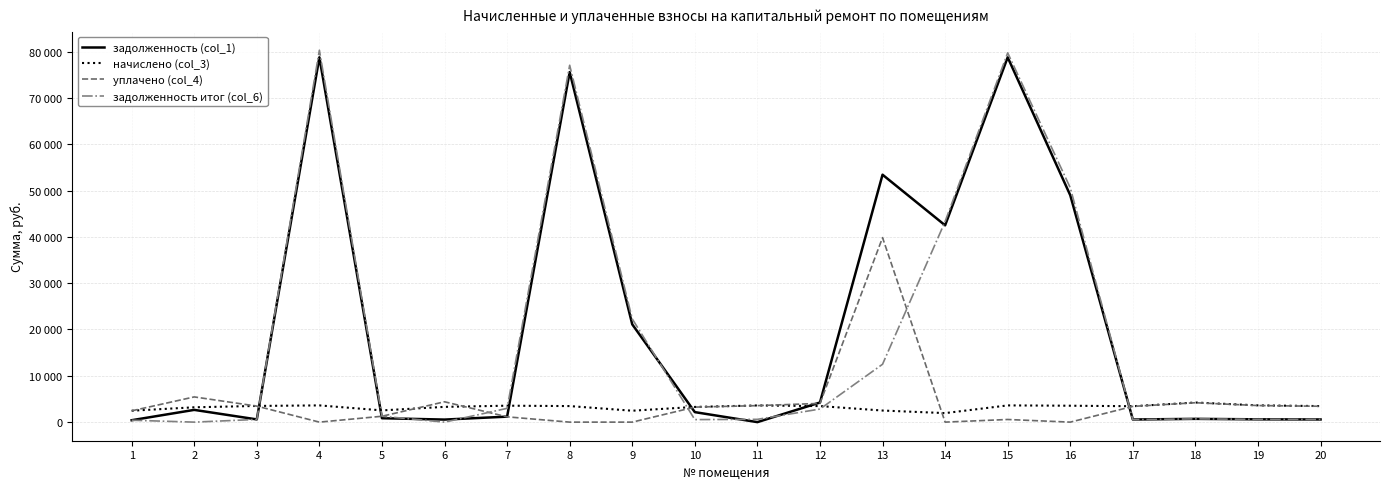

Does the chart have visible grid lines?

Yes